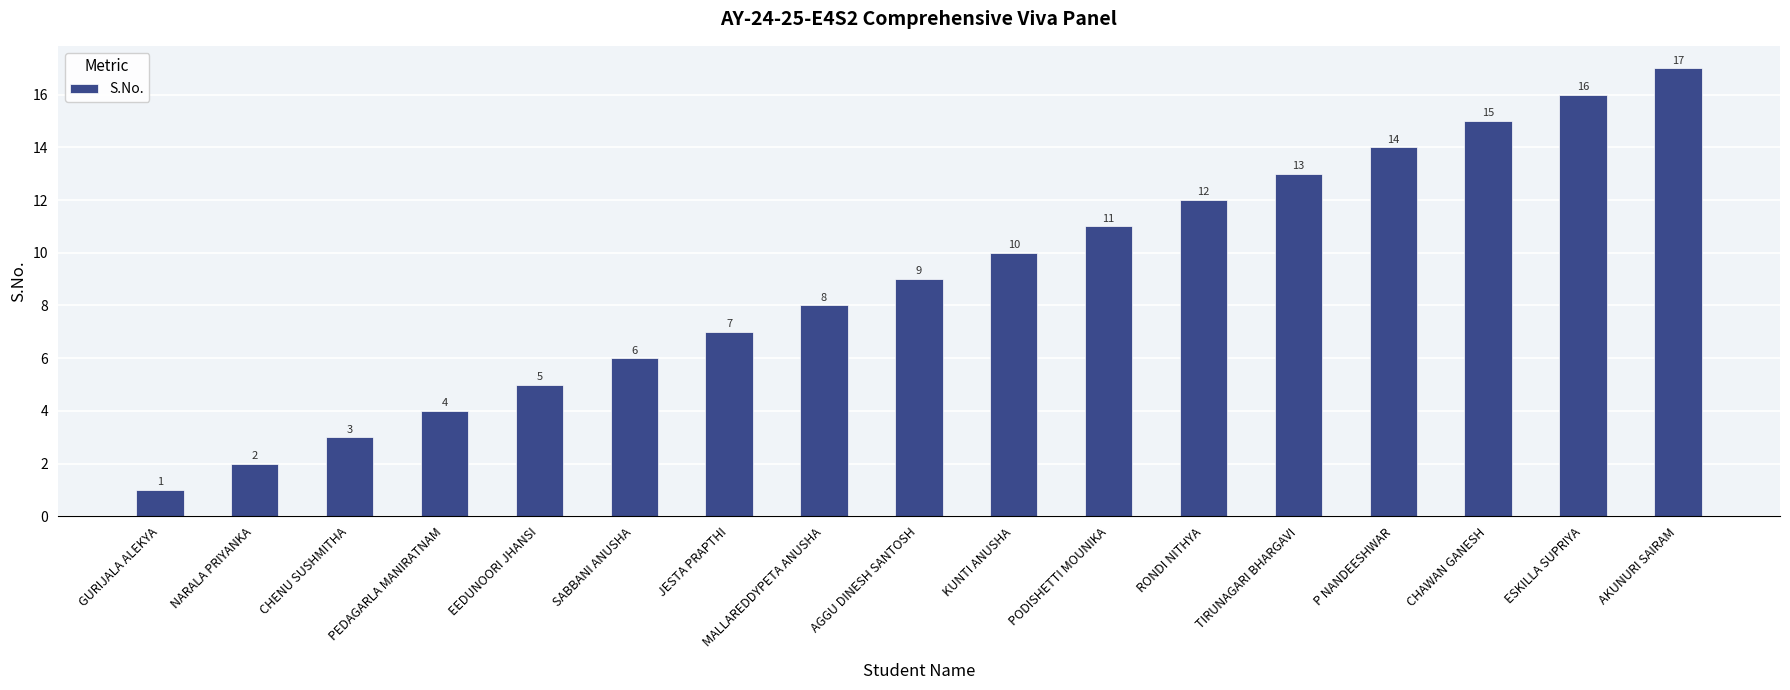

What is the ratio of the value at MALLAREDDYPETA ANUSHA to the value at NARALA PRIYANKA?

4.0